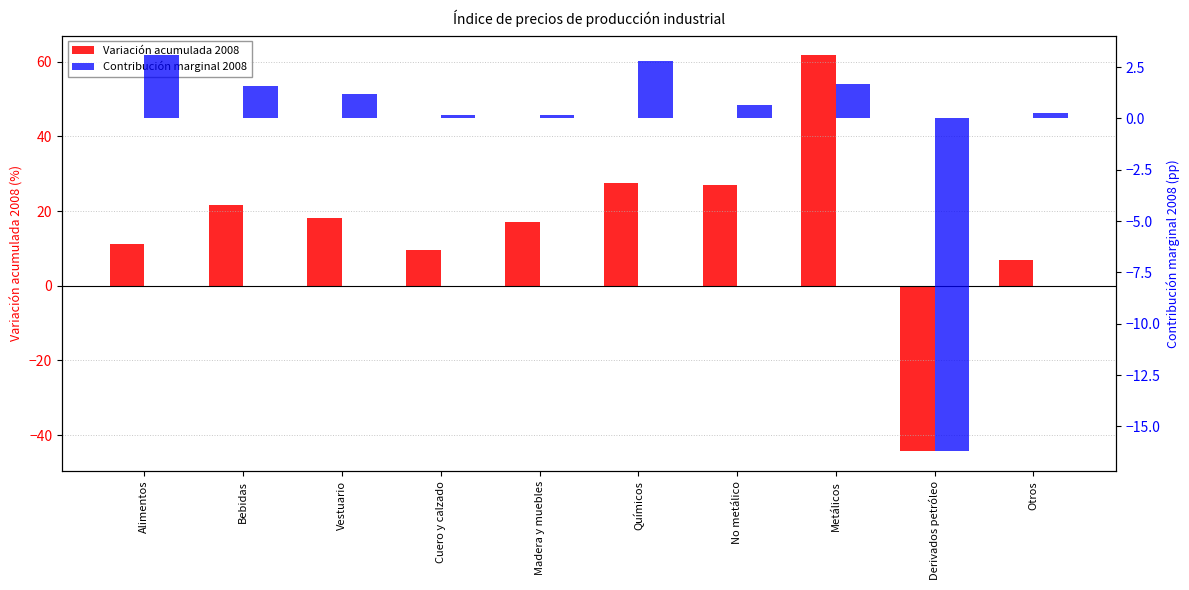

What is the difference between the maximum and minimum values in the Variación acumulada 2008 series?

106.1